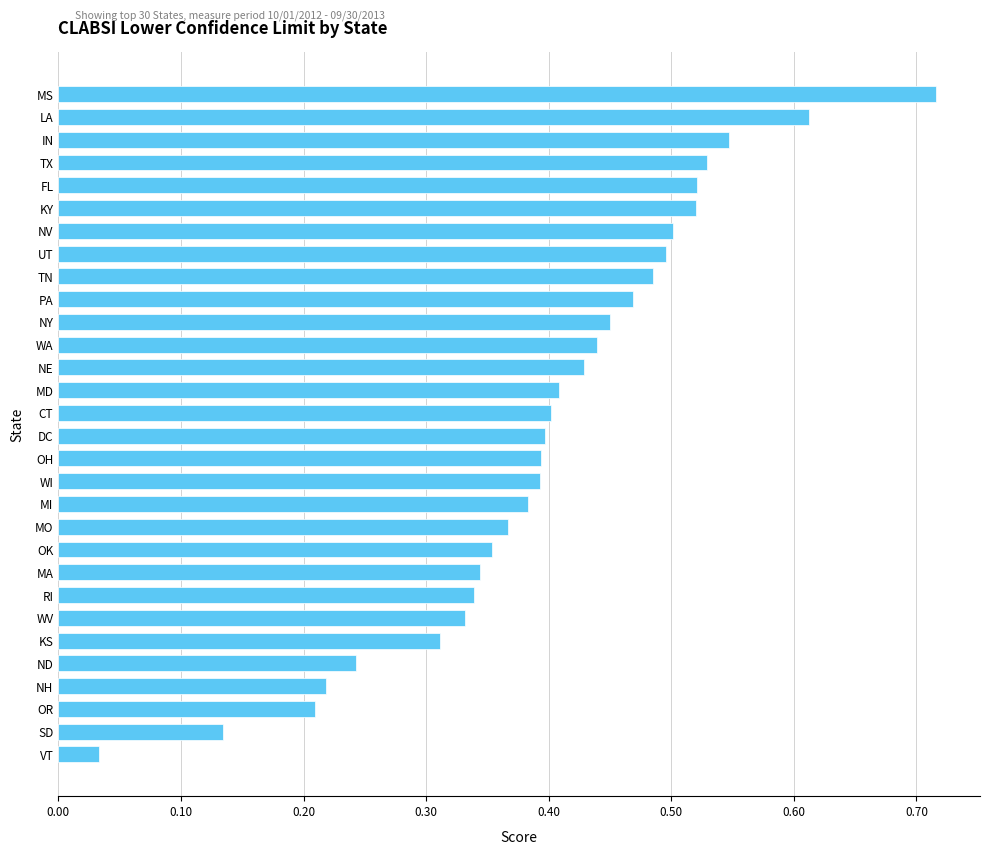

What is the label of the 21st bar from the bottom?

PA